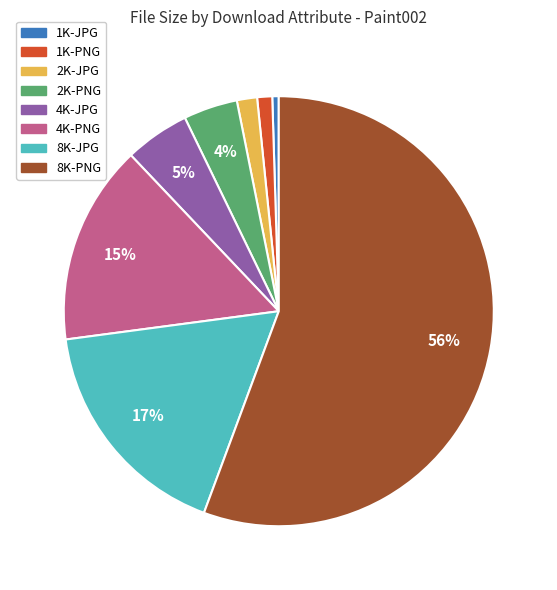

Is the sum of 8K-JPG and 1K-PNG greater than half?

No